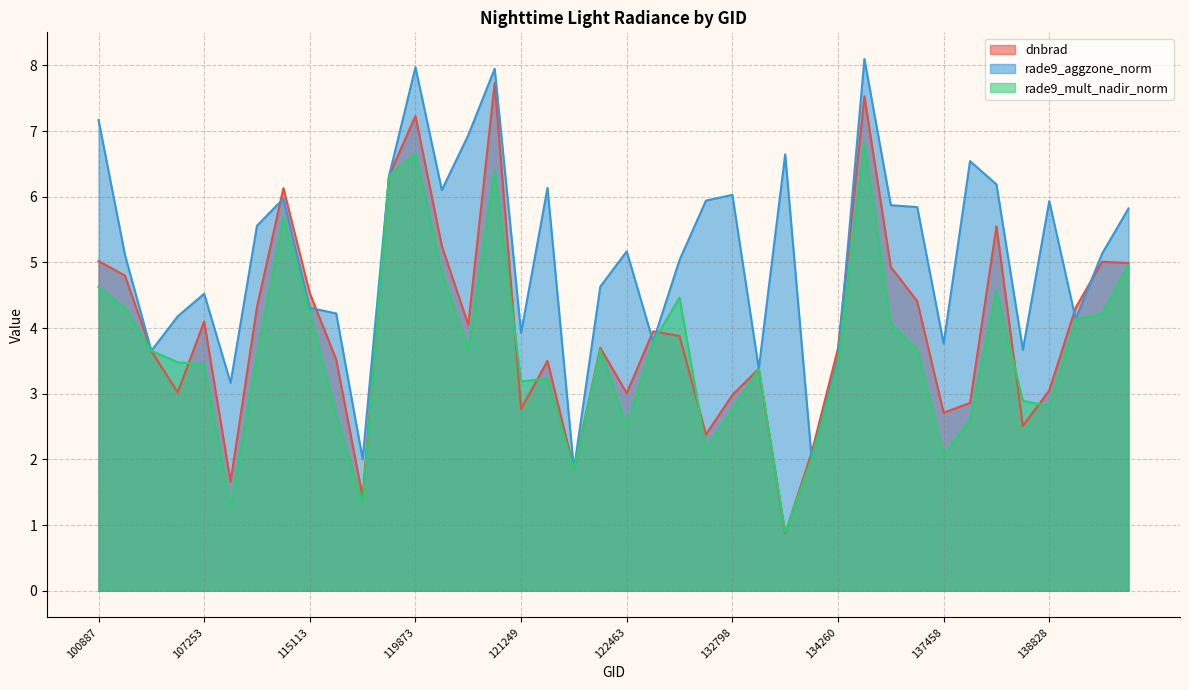

Reading right to left, transcribe all the data shown in this chart.

dnbrad: 5.0	5.0	4.3	3.0	2.5	5.5	2.9	2.7	4.4	4.9	7.5	3.7	2.1	0.9	3.4	3.0	2.4	3.9	4.0	3.0	3.7	1.9	3.5	2.8	7.7	4.0	5.2	7.2	6.3	1.4	3.5	4.5	6.1	4.3	1.7	4.1	3.0	3.6	4.8	5.0
rade9_aggzone_norm: 5.8	5.1	4.1	5.9	3.7	6.2	6.5	3.8	5.8	5.9	8.1	3.5	2.0	6.6	3.4	6.0	5.9	5.0	3.8	5.2	4.6	1.8	6.1	3.9	7.9	6.9	6.1	8.0	6.3	2.0	4.2	4.3	6.0	5.6	3.2	4.5	4.2	3.7	5.1	7.2
rade9_mult_nadir_norm: 5.0	4.2	4.1	2.8	2.9	4.6	2.6	2.1	3.7	4.1	6.8	3.5	2.0	0.9	3.4	2.7	2.2	4.5	3.8	2.5	3.7	1.8	3.2	3.2	6.4	3.7	4.9	6.7	6.3	1.3	2.7	4.2	5.7	3.6	1.3	3.4	3.5	3.7	4.3	4.6